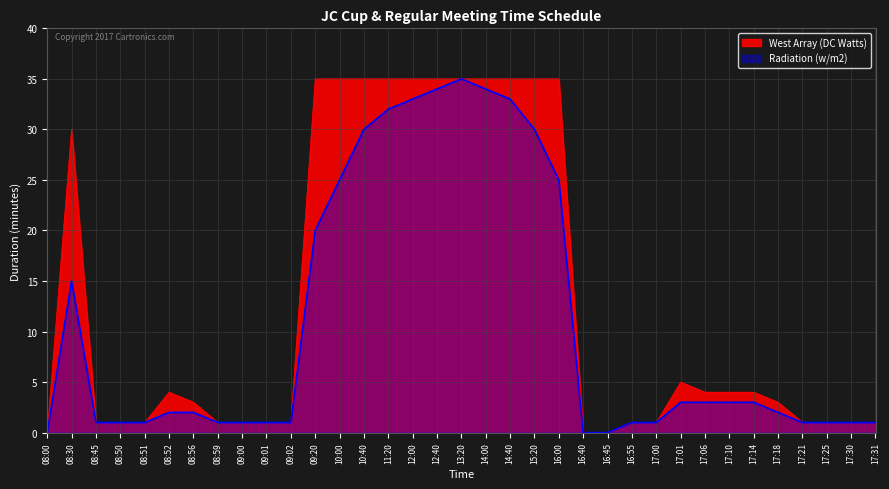

True or false: West Array (DC Watts) and Radiation (w/m2) cross at least once.

False